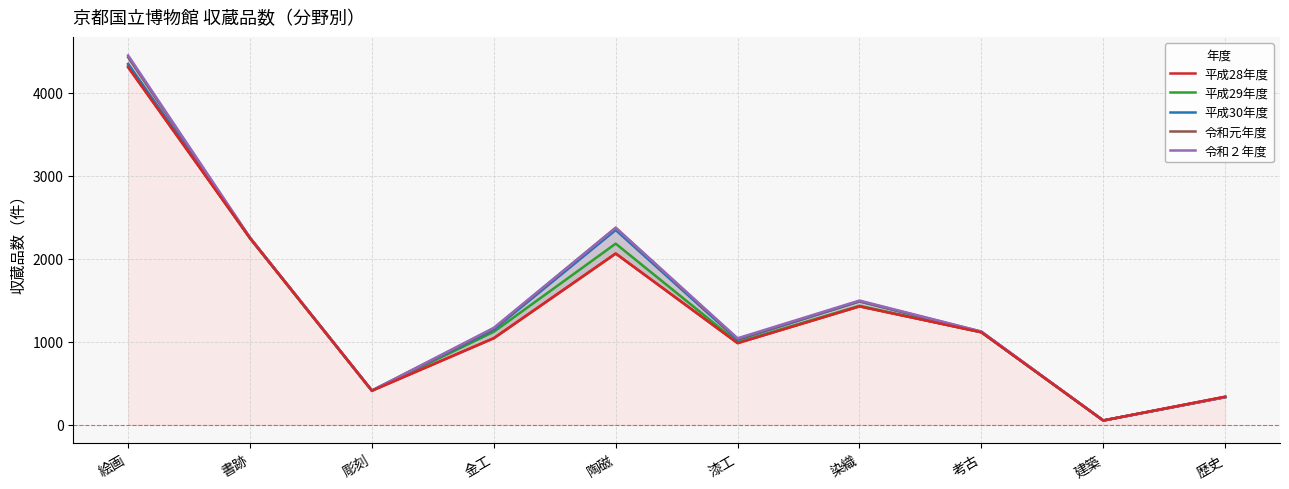

Where is the first local maximum for 平成29年度?

陶磁